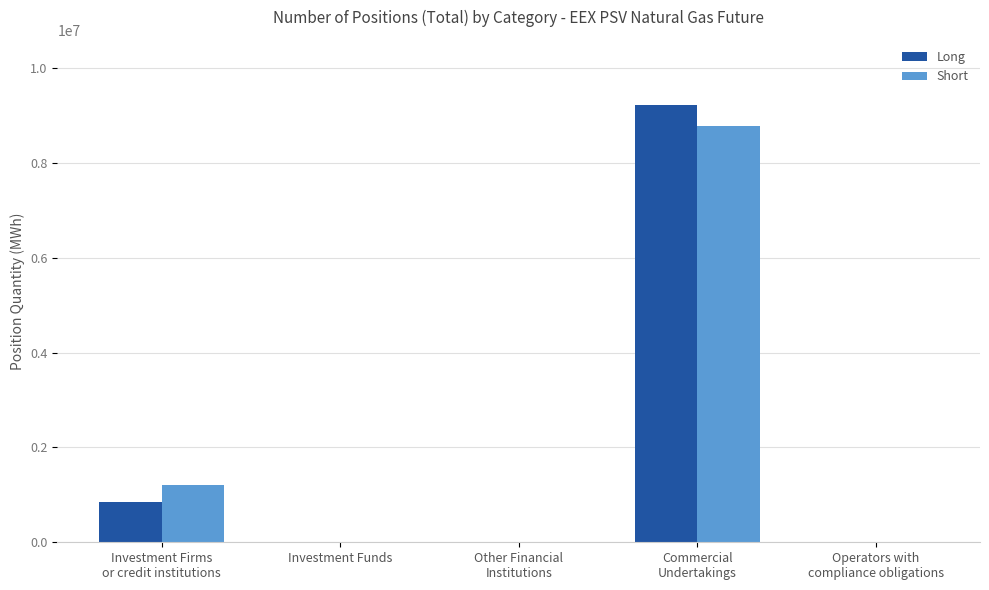

Are the bars grouped side by side (vs. stacked)?

Yes